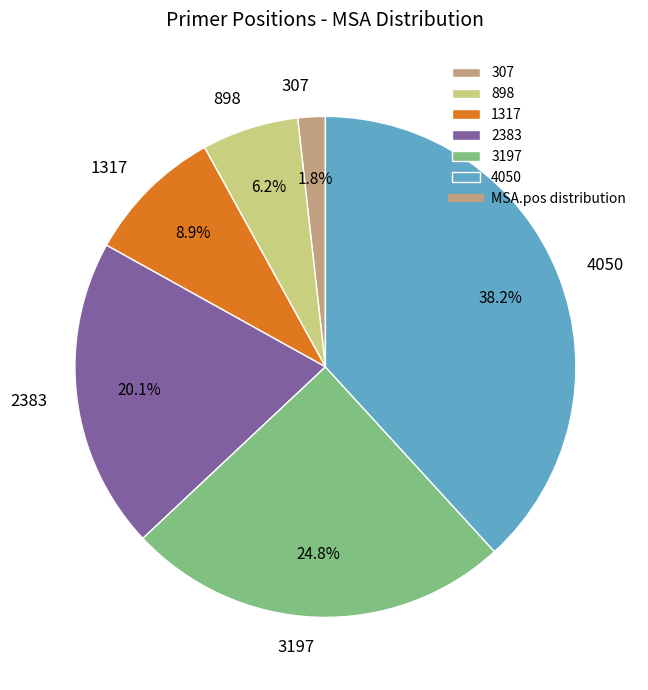

How many slices are in this pie chart?

6